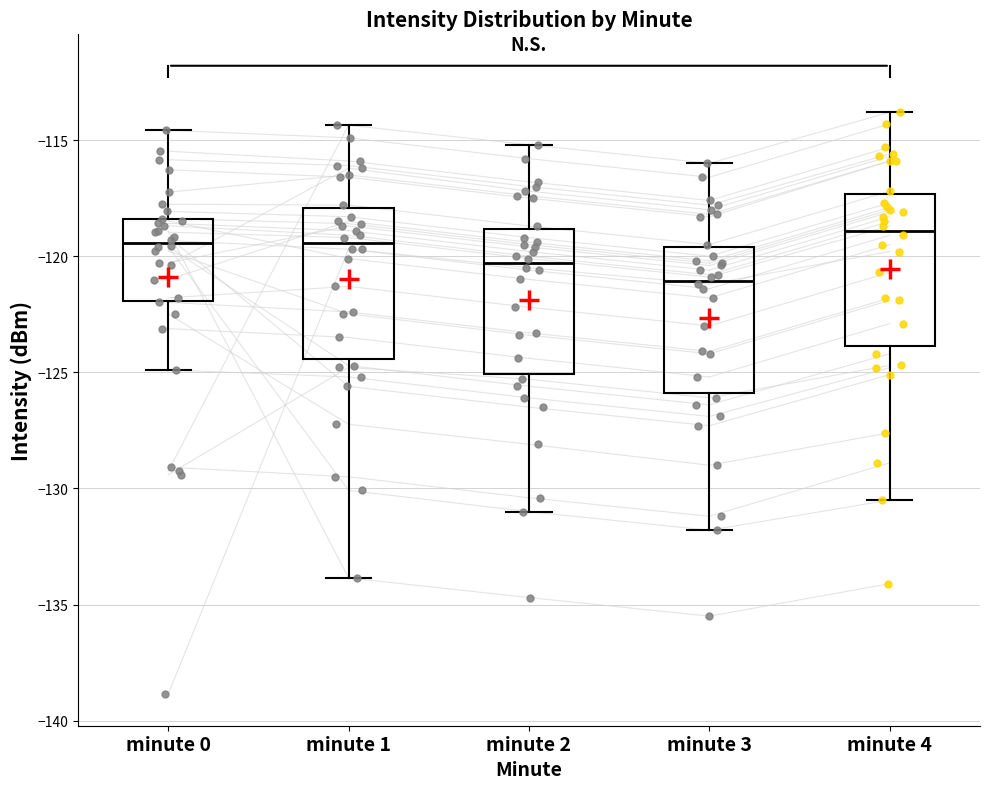

Reading left to right, read every box against the y-axis: the position of its median line, the range the box covers, and the ends of its whiskers. The values are not printed on the chart, so give them approximately, as read against the axis.

minute 0: median -119.5, box -122.0 to -118.5, whiskers -125.0 to -114.5
minute 1: median -119.5, box -124.5 to -118.0, whiskers -134.0 to -114.5
minute 2: median -120.5, box -125.0 to -119.0, whiskers -131.0 to -115.0
minute 3: median -121.0, box -126.0 to -119.5, whiskers -132.0 to -116.0
minute 4: median -119.0, box -124.0 to -117.5, whiskers -130.5 to -114.0